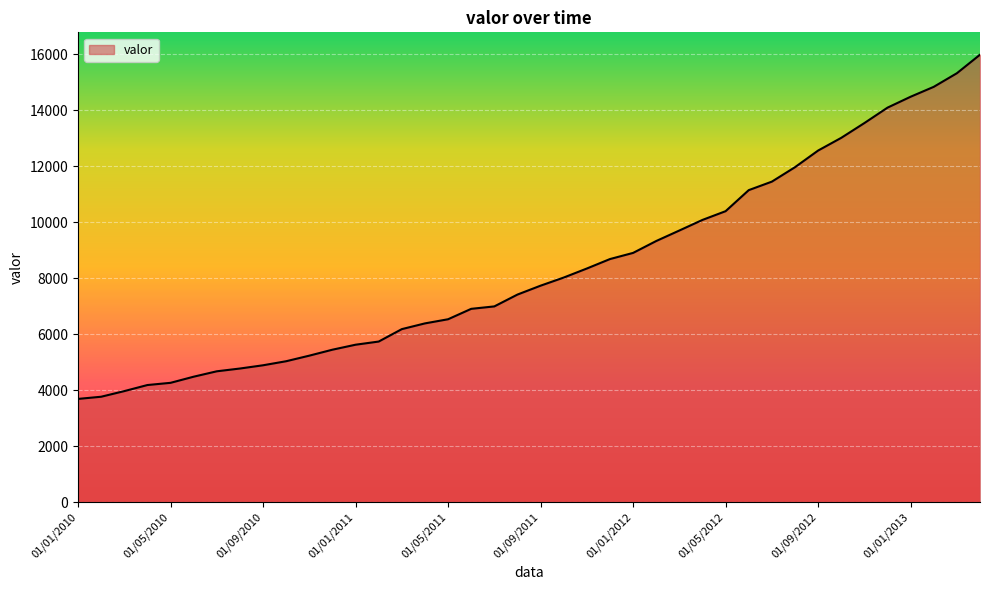

Does the chart have visible grid lines?

Yes